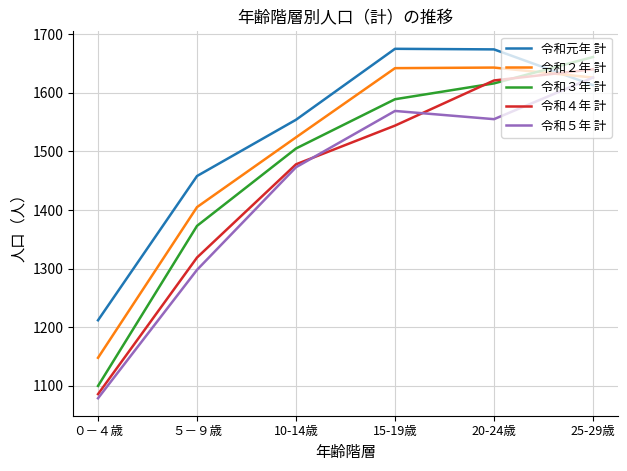

The 令和元年 計 series shows 1212 at ０－４歳. True or false?

True